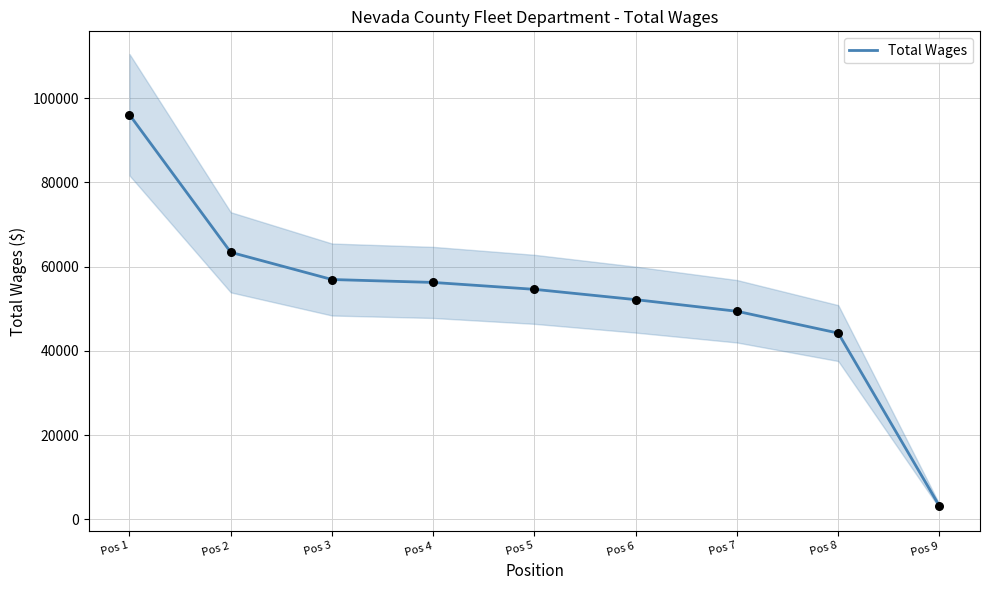

Approximately how many times larger is the value at Pos 3 compared to Pos 5?

1.0